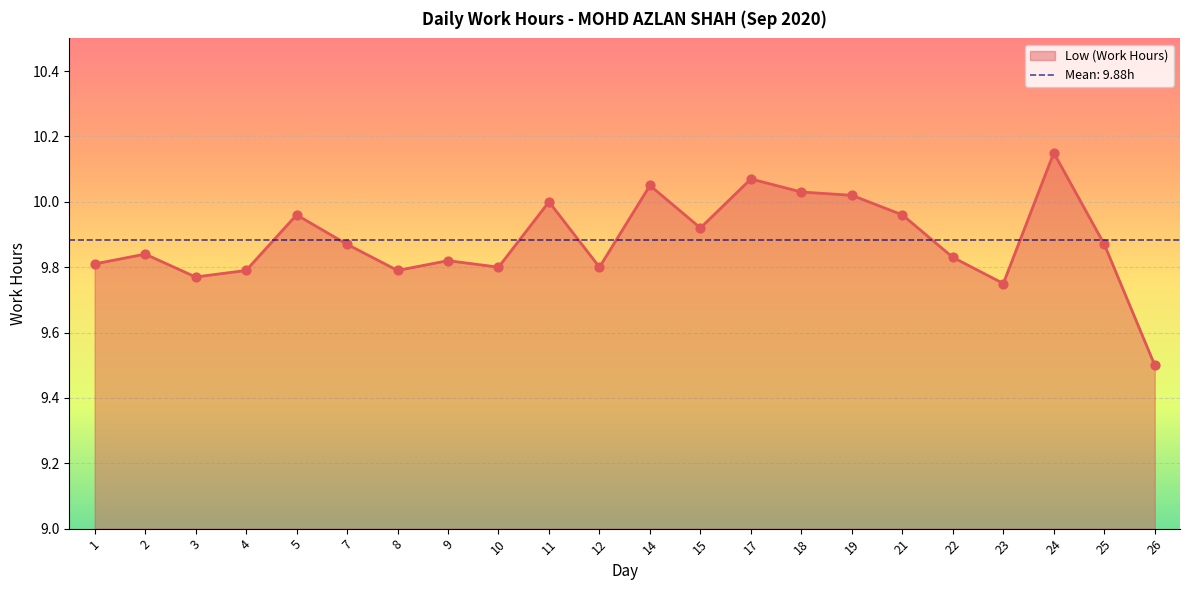

What is the change in value from 8 to 18?

+0.2